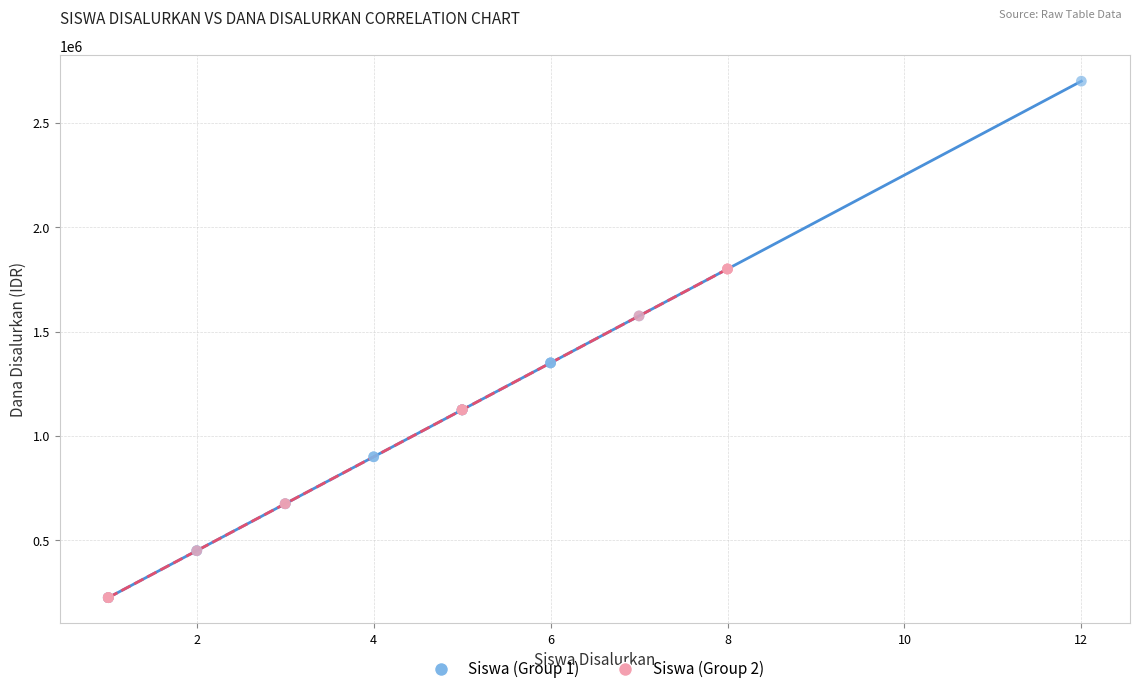

Which series contains the highest Y value?

Siswa (Group 1)